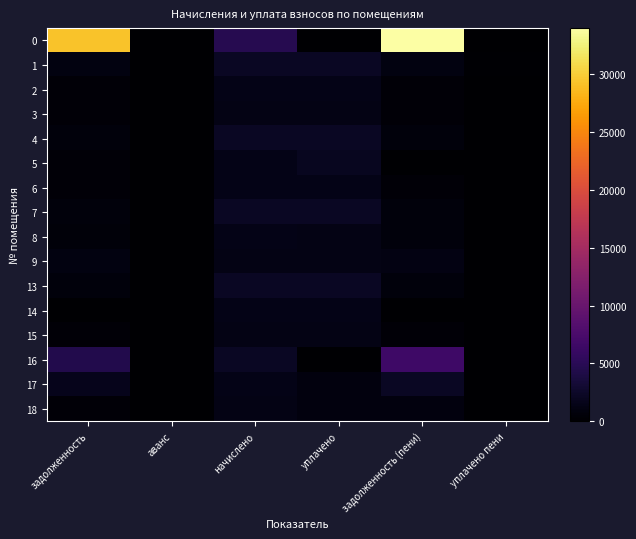

How many series are shown in this chart?

16